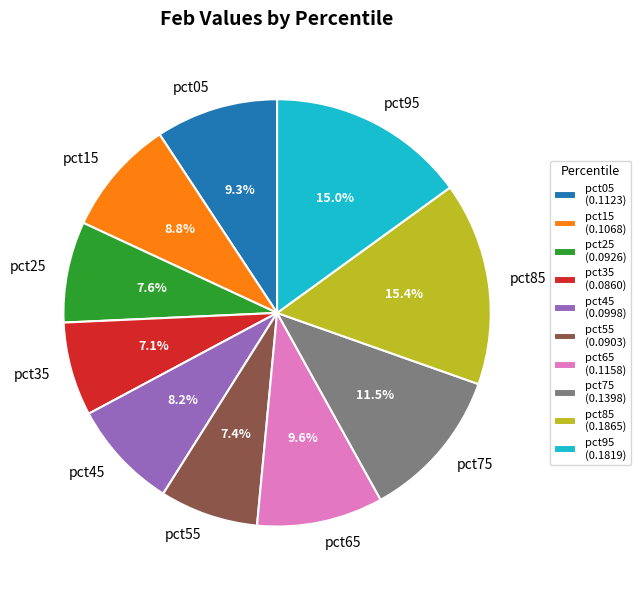

Combined, do pct15 and pct55 account for over 50%?

No